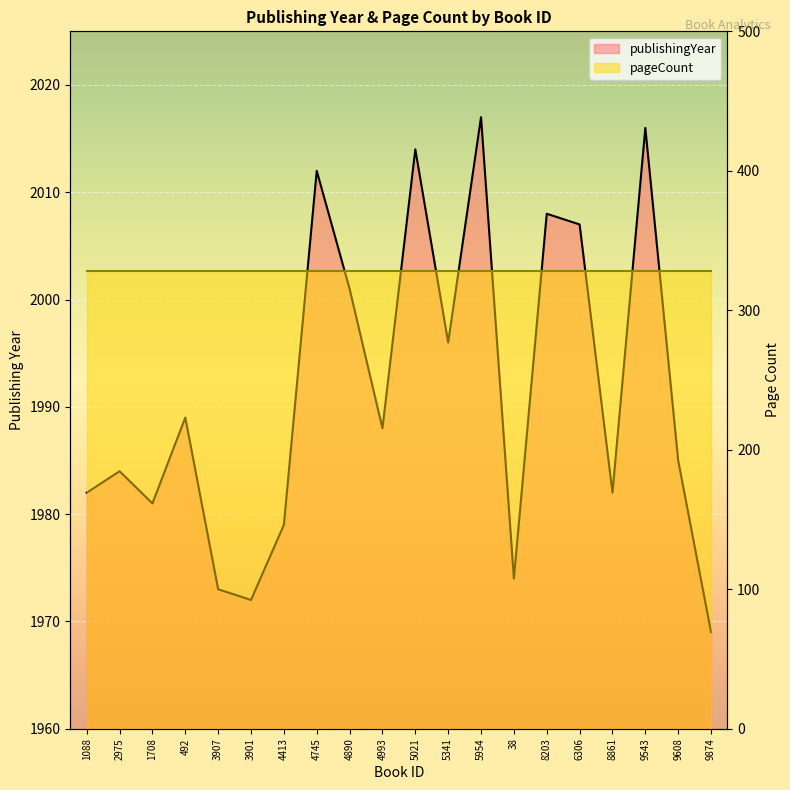

Reading left to right, list all the values displayed in this chart.

1088=1982	2975=1984	1708=1981	492=1989	3907=1973	3901=1972	4413=1979	4745=2012	4890=2001	4993=1988	5021=2014	5341=1996	5954=2017	38=1974	8203=2008	6306=2007	8861=1982	9543=2016	9608=1985	9874=1969